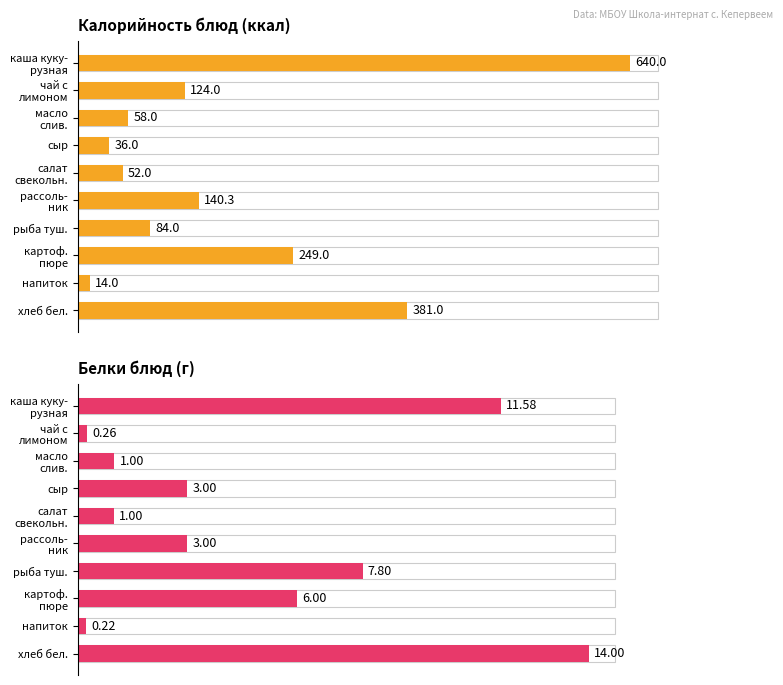

Rank the series by their average value, from lowest to highest.

Белки, Калорийность